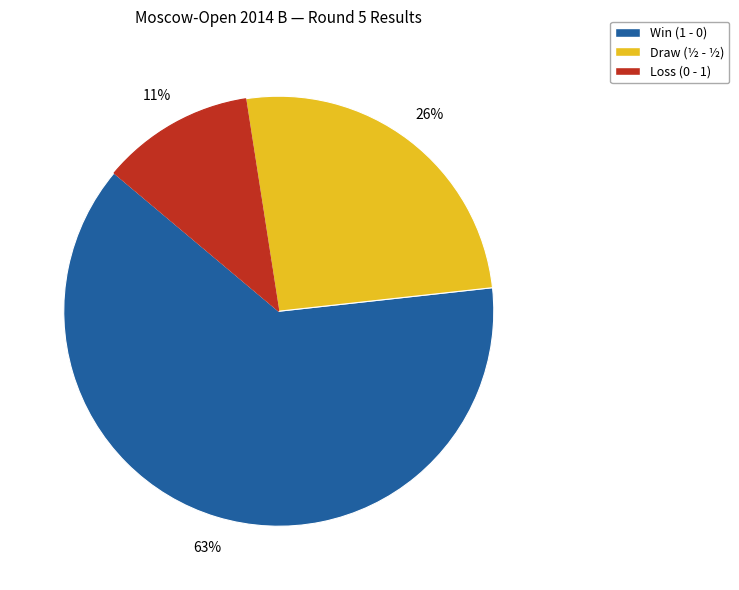

Is there any slice that represents more than half of the pie?

Yes